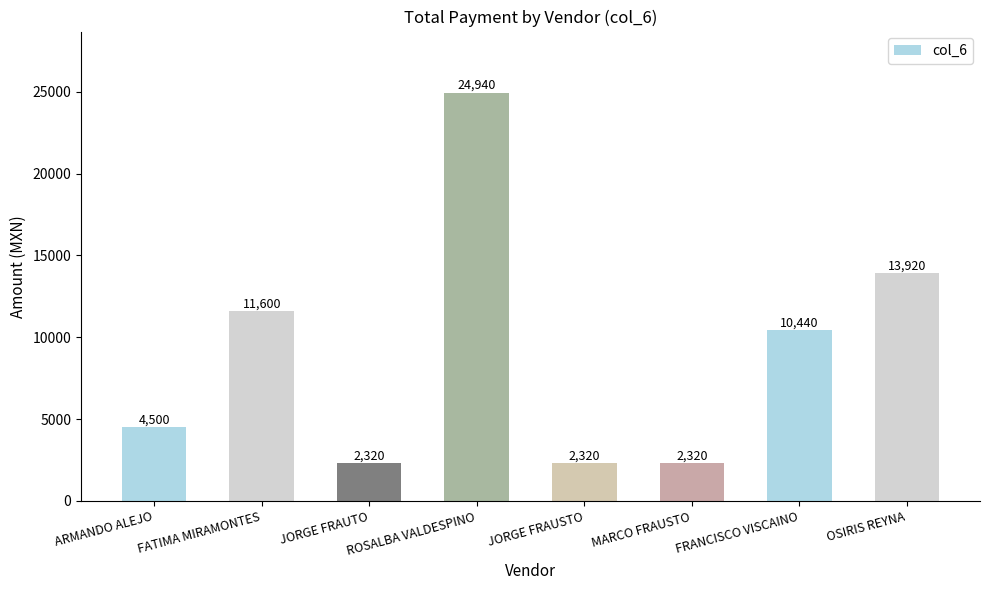

What is the label of the 5th bar from the left?

JORGE FRAUSTO